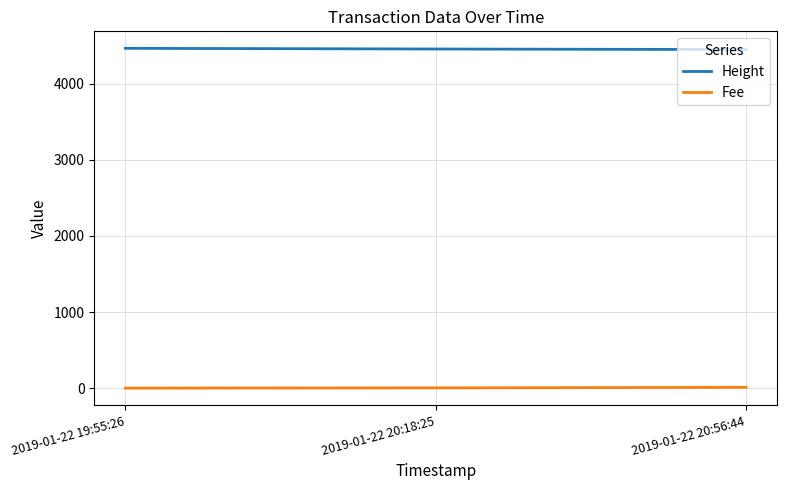

How many categories are shown in the chart?

3